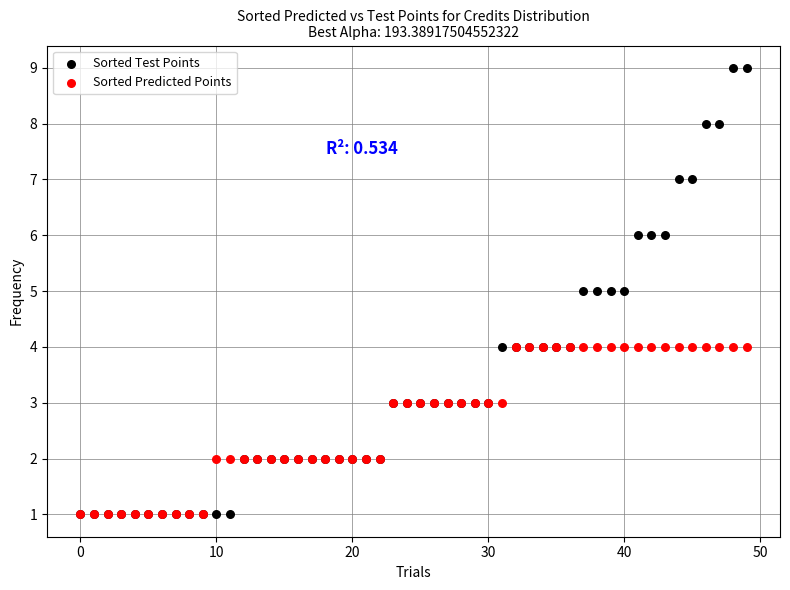

What are all the series names shown in the legend?

Sorted Test Points, Sorted Predicted Points